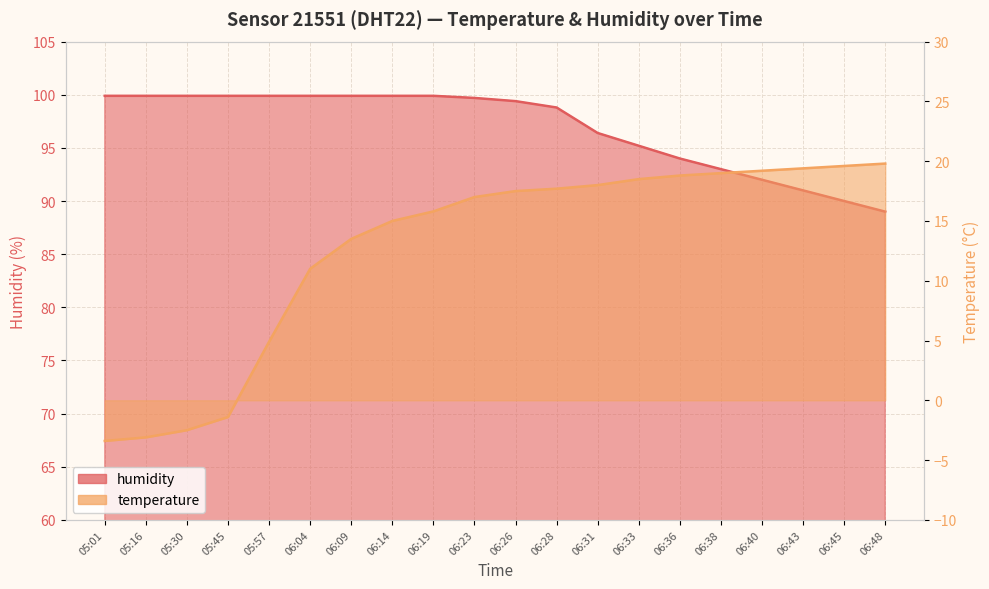

Where does the temperature series first go above 17?

06:26